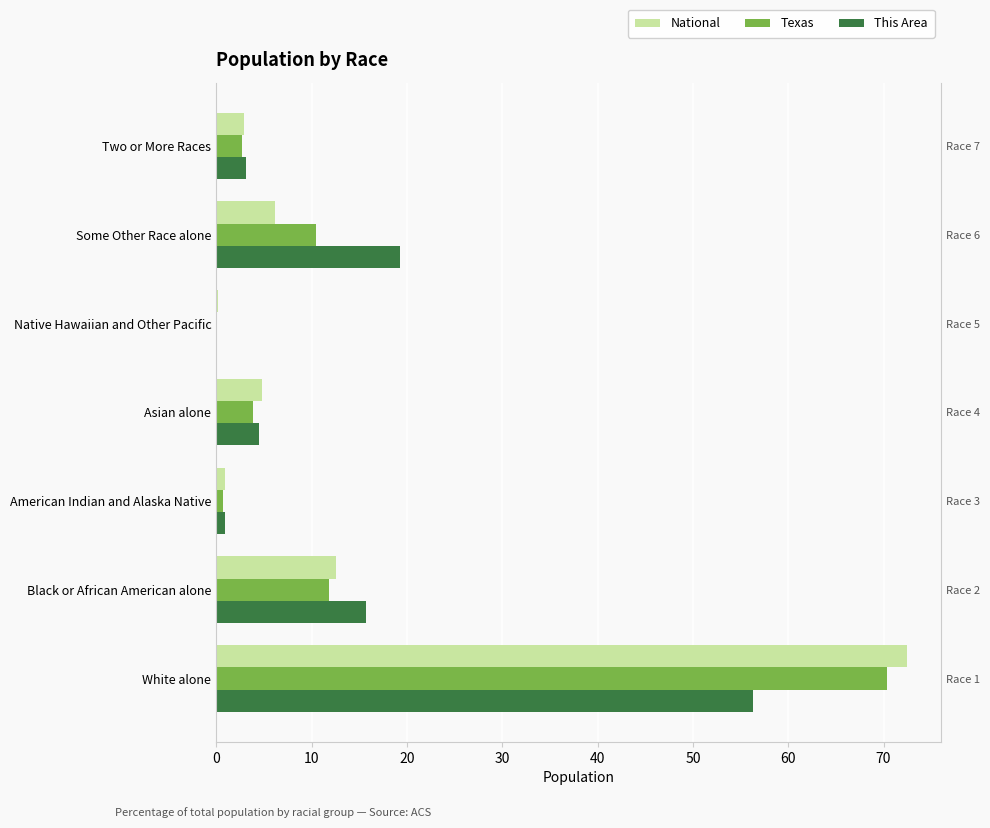

What is the difference between the maximum and minimum values in the Texas series?

70.3